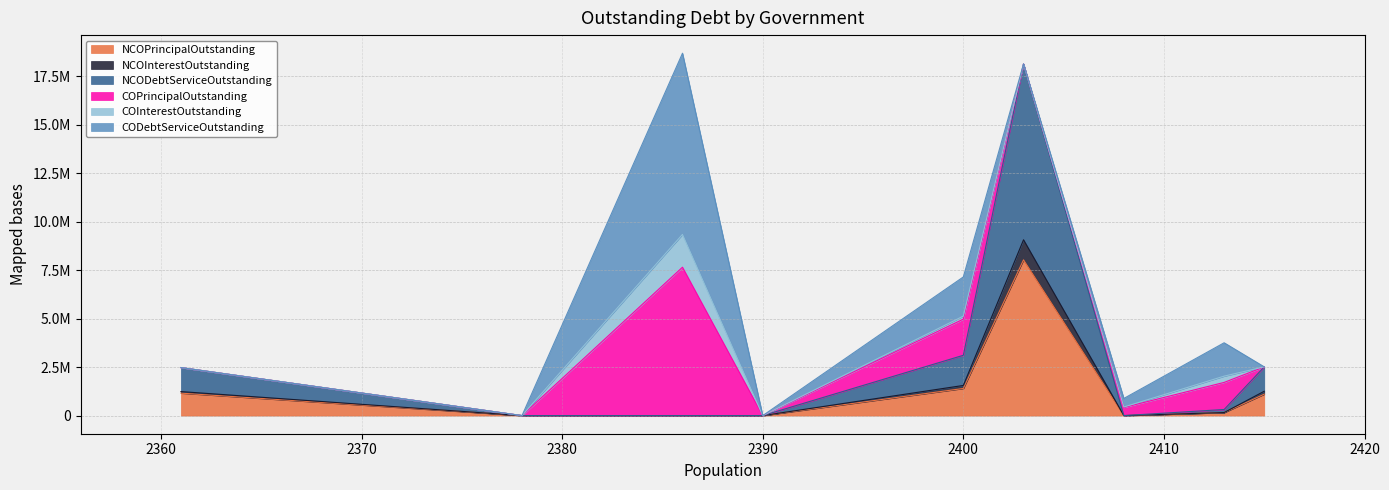

True or false: NCOPrincipalOutstanding has more than 2 interior local peaks.

False